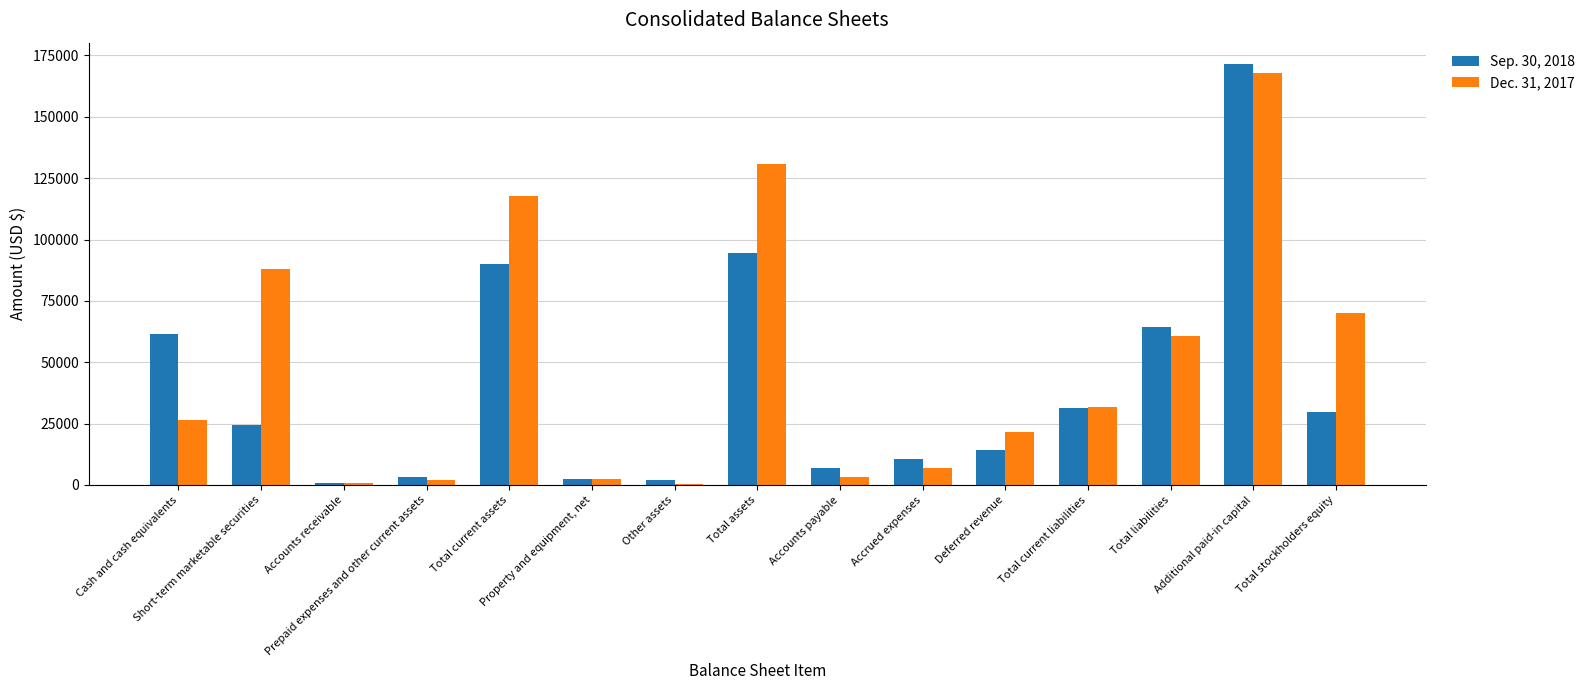

Which series has the largest total across all categories?

Dec. 31, 2017